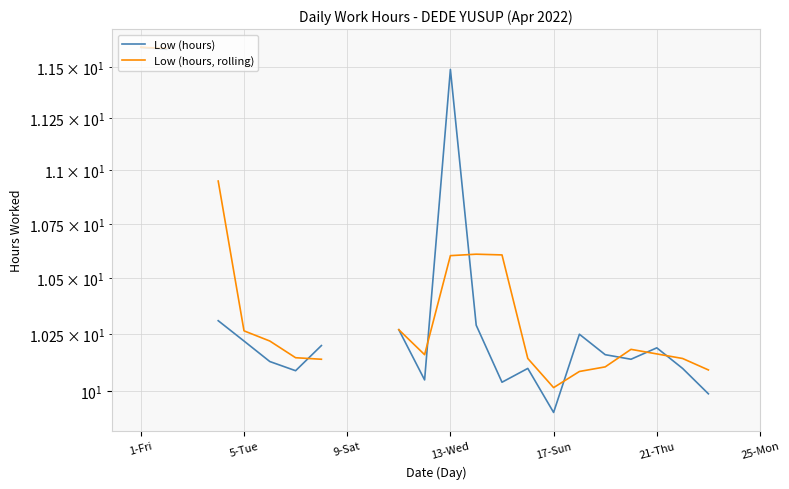

The Low (hours) series shows 10.2 at 18. True or false?

True